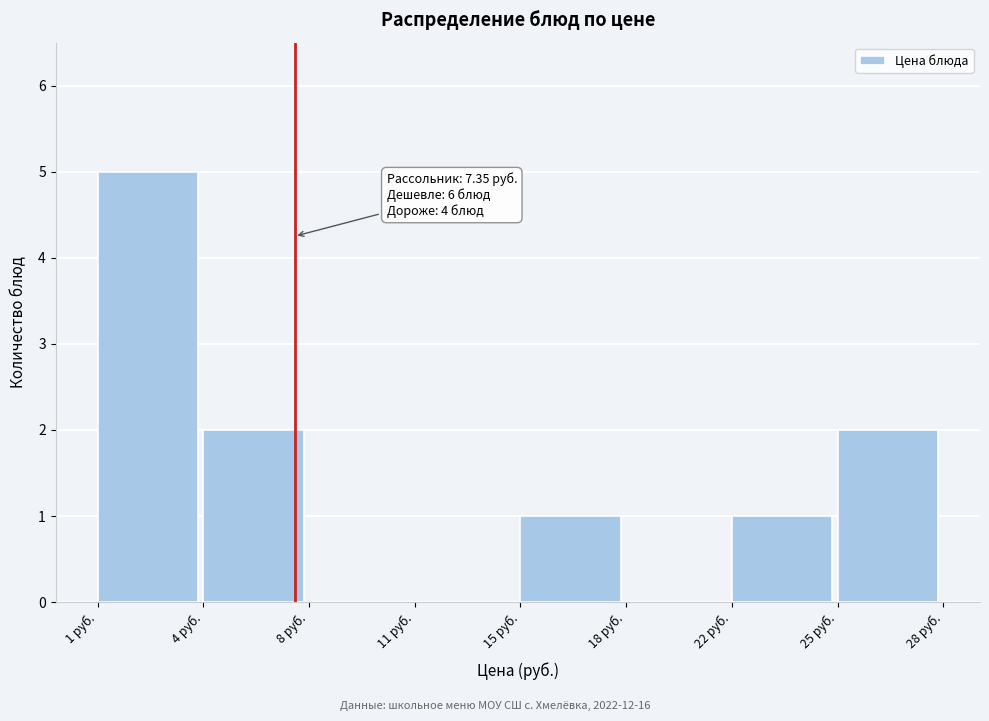

Reading left to right, what are all the values shown in this chart?

1 руб.=5	4 руб.=2	8 руб.=0	11 руб.=0	15 руб.=1	18 руб.=0	22 руб.=1	25 руб.=2